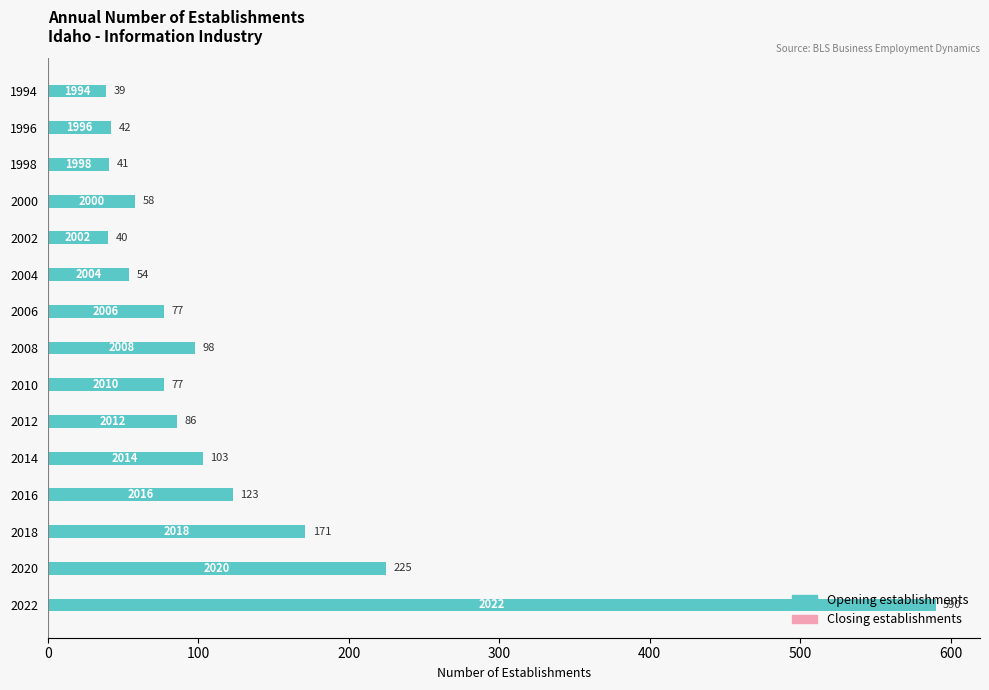

True or false: the data shows 171 at 2018.

True